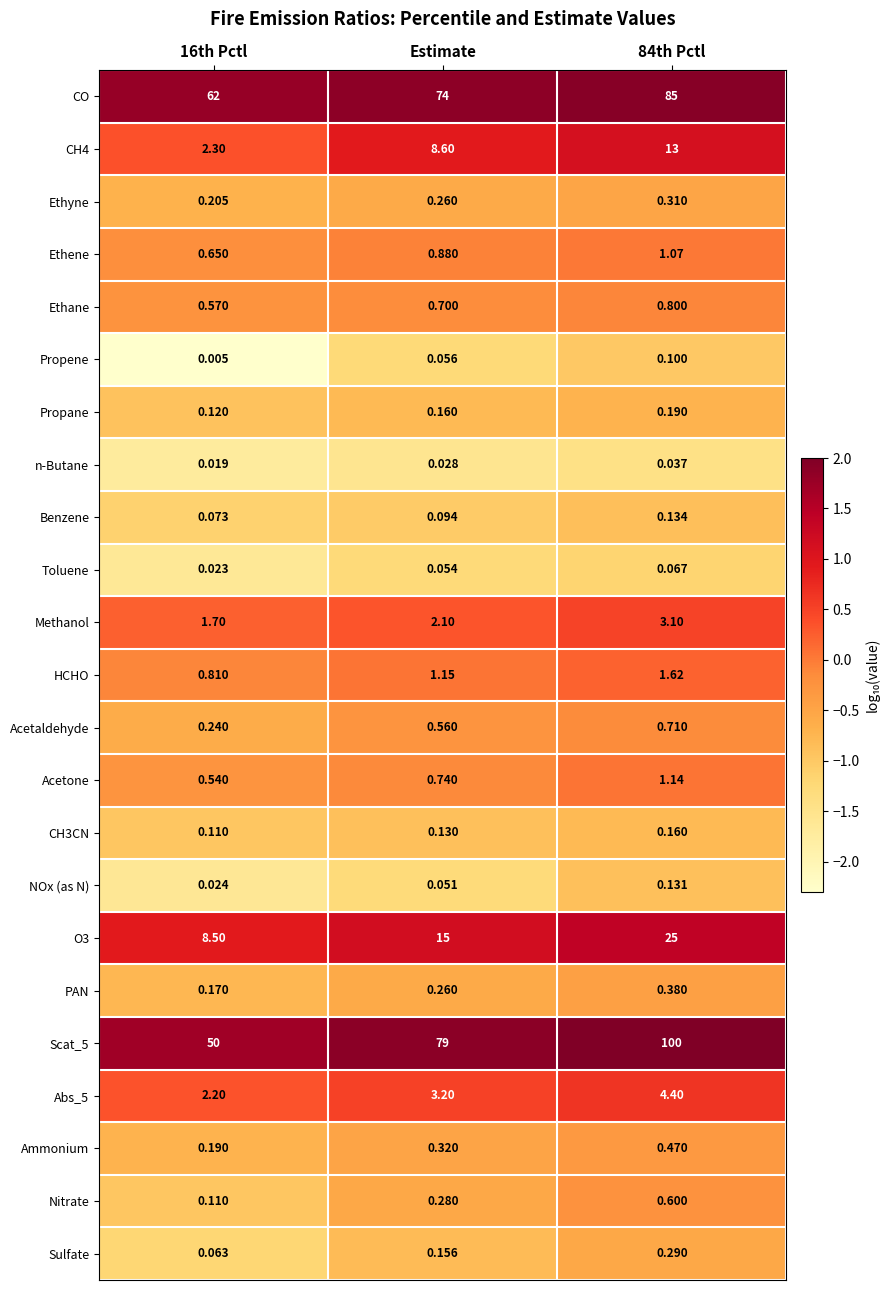

How many series are shown in this chart?

23